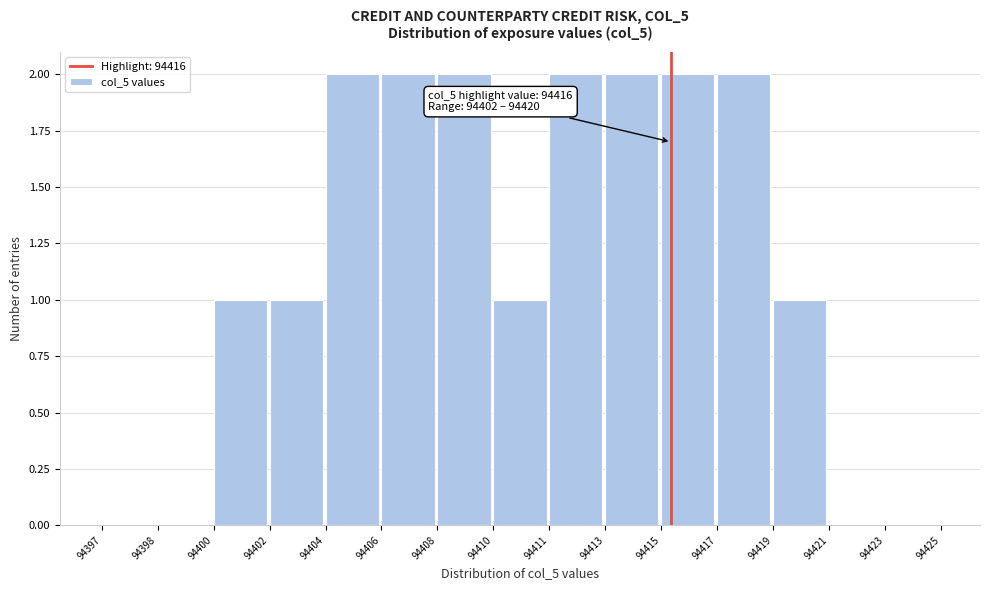

Between 94400 and 94406, which is larger?

94406